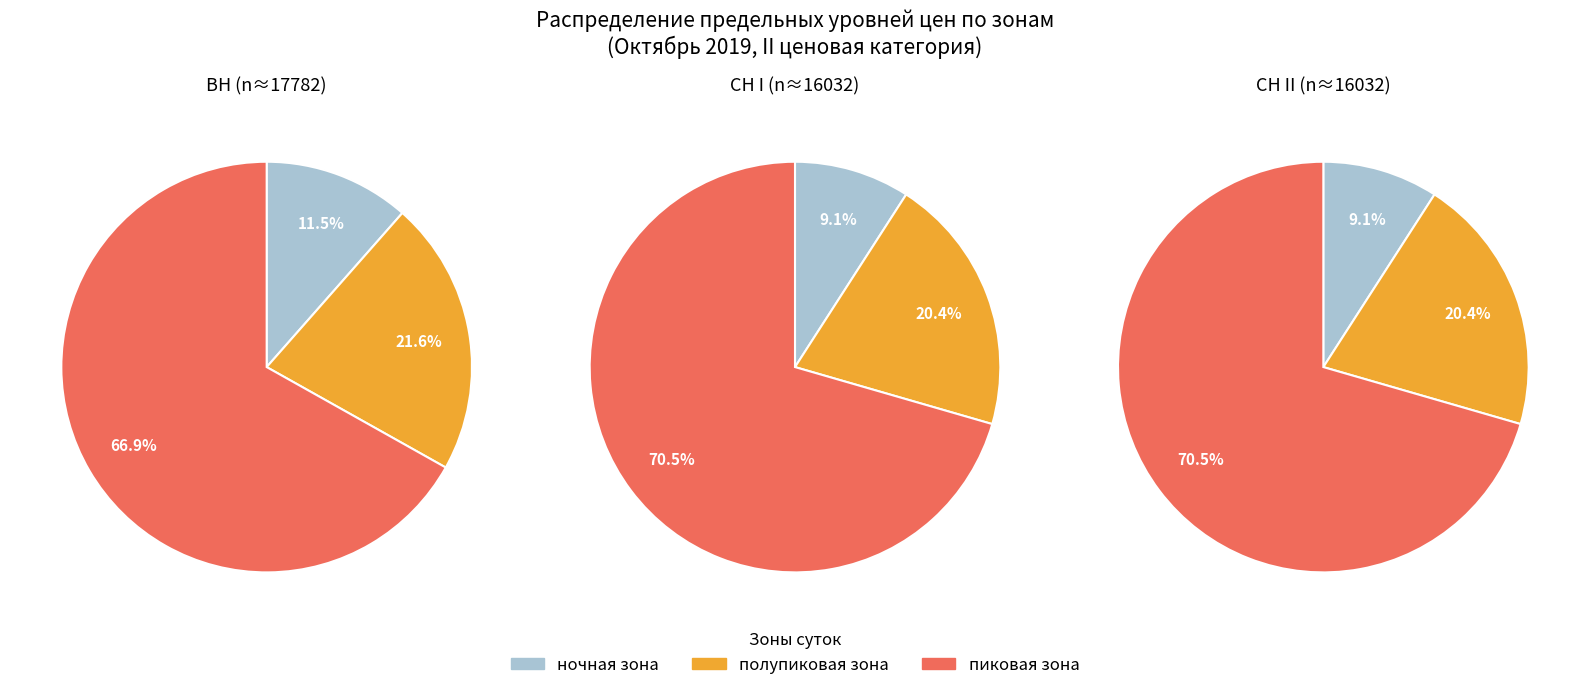

To the nearest percent, what is the average slice percentage?

33%